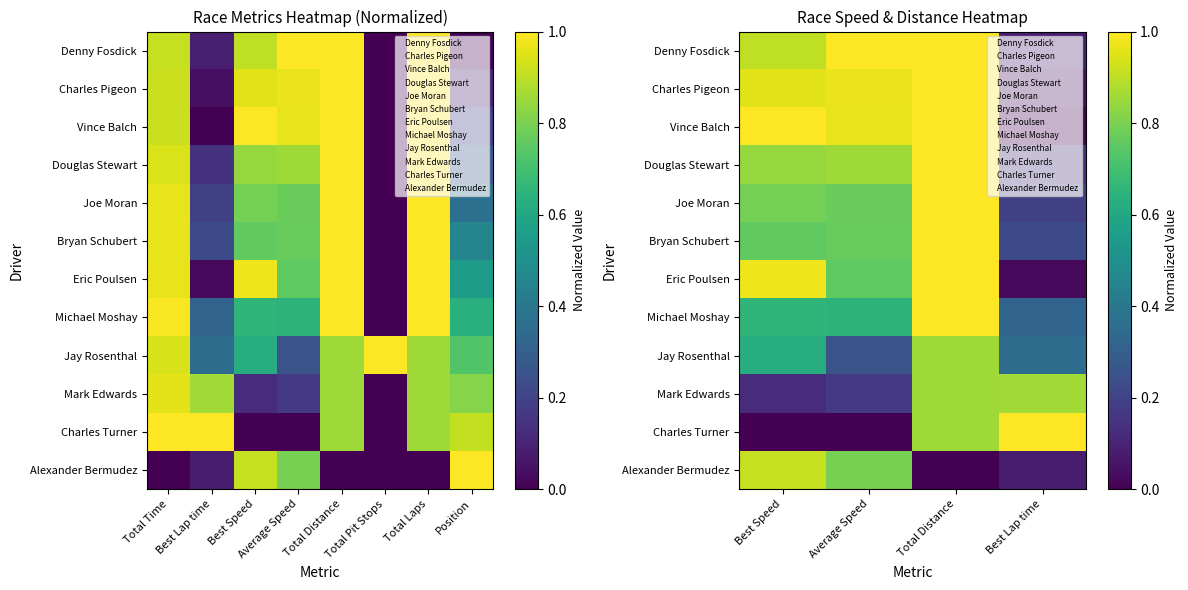

Which series has the largest total across all categories?

Denny Fosdick